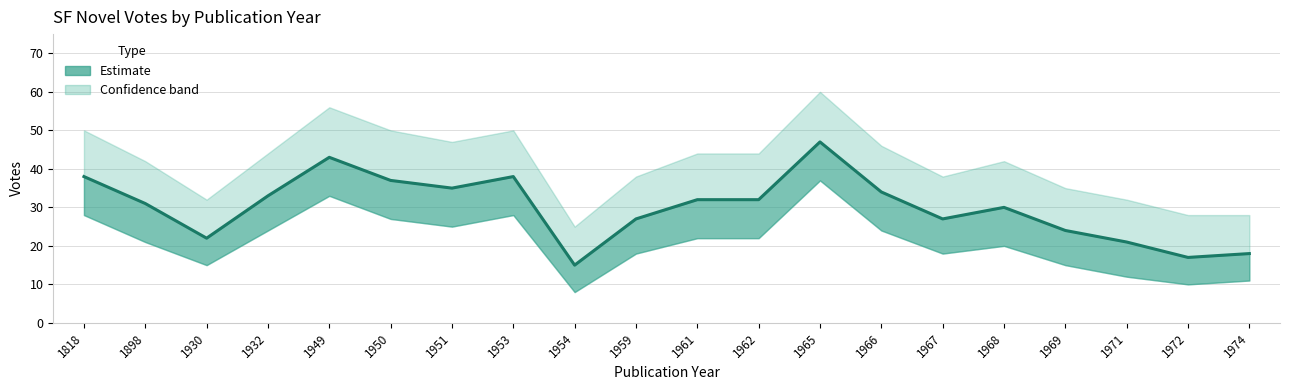

At which category does the chart reach its minimum across all series?

1954